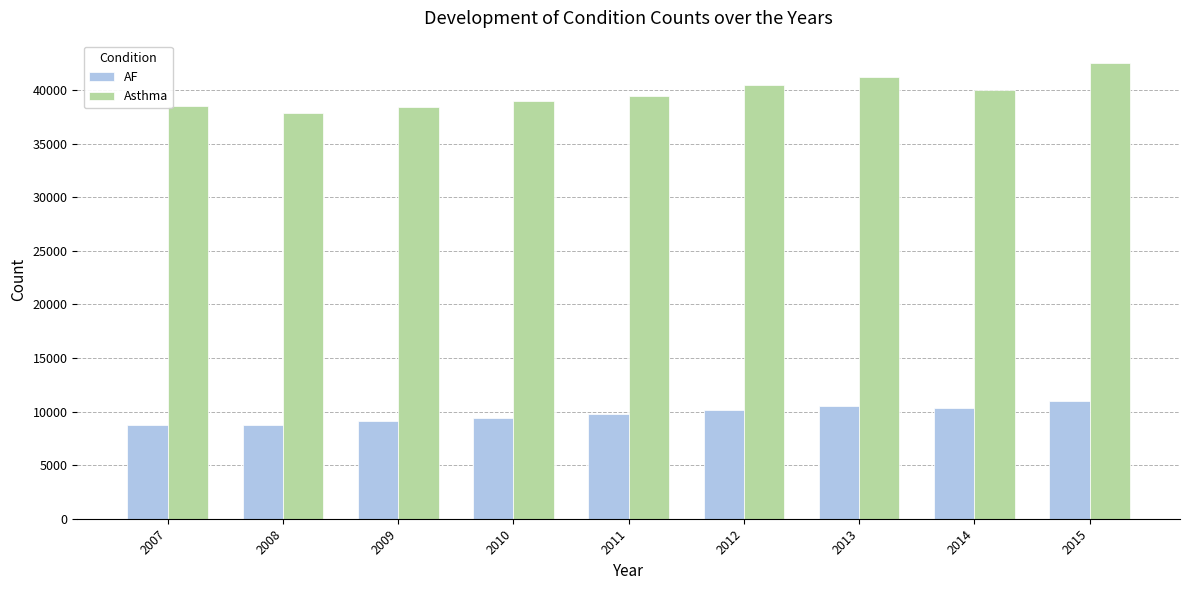

What is the total value across all series at 2013?

51764